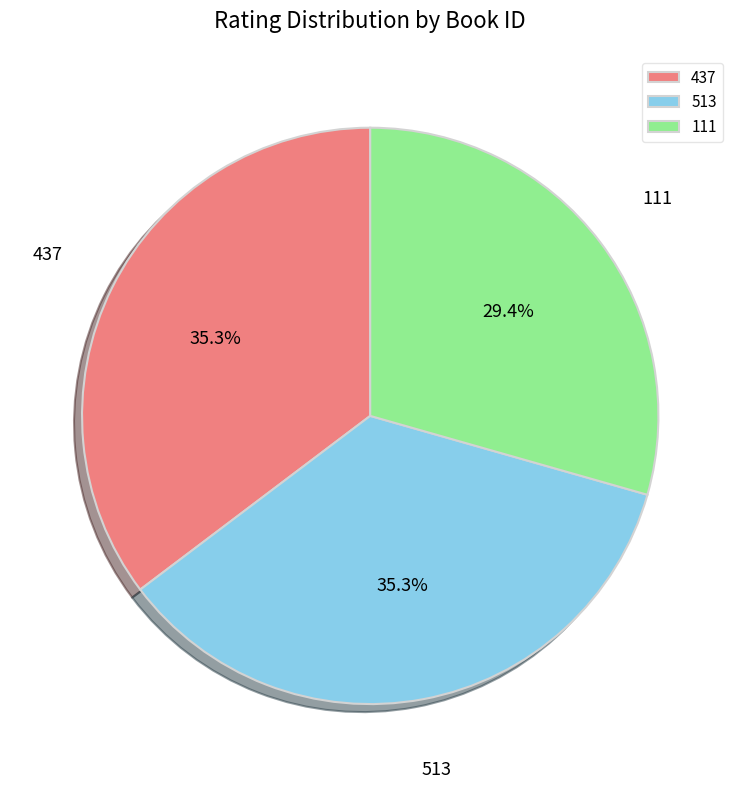

How many slices are in this pie chart?

3